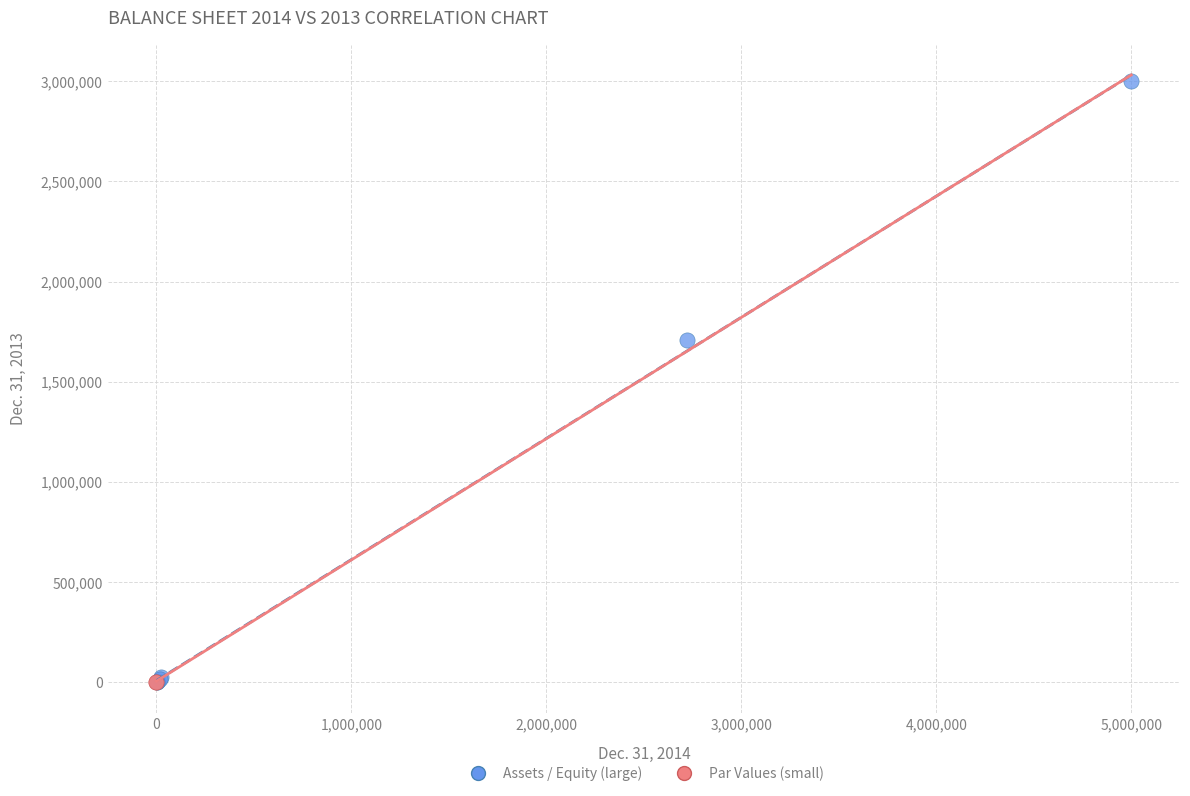

What are all the series names shown in the legend?

Assets / Equity (large), Par Values (small)